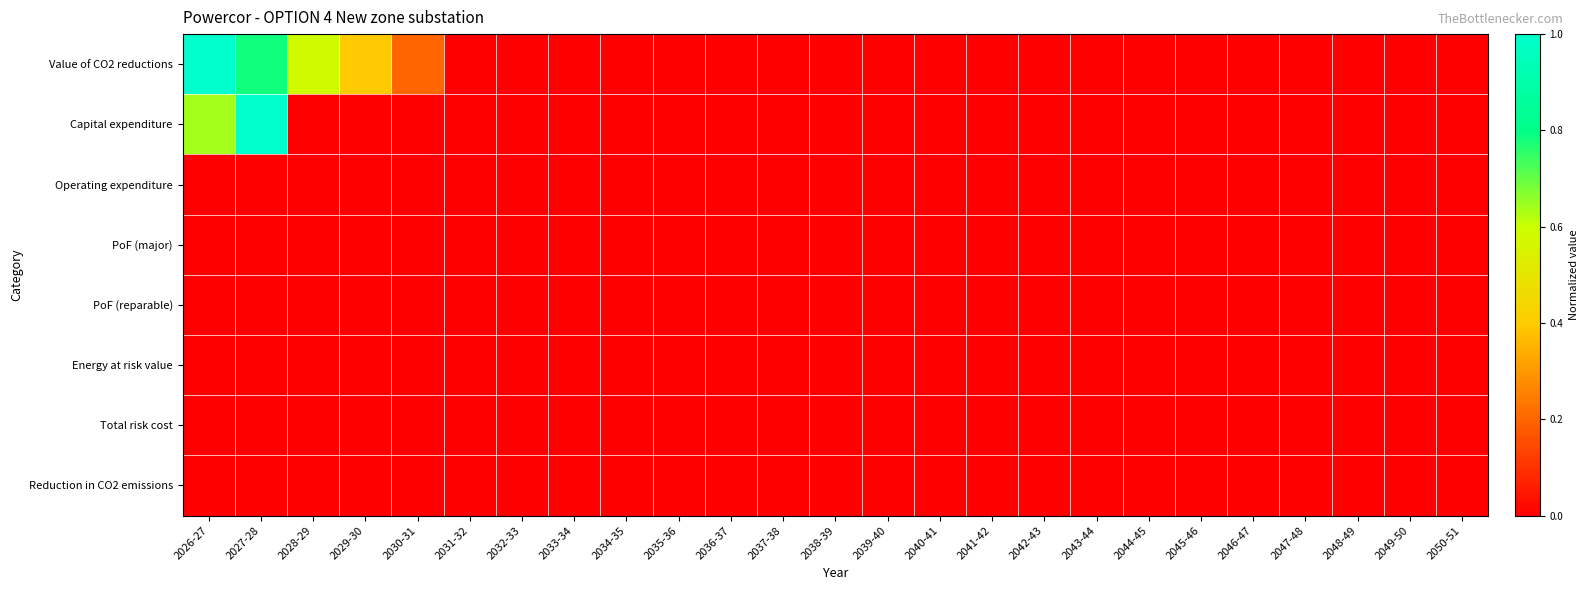

Reading right to left, what are all the values shown in this chart?

Value of CO2 reductions: 2050-51=0.0	2049-50=0.0	2048-49=0.0	2047-48=0.0	2046-47=0.0	2045-46=0.0	2044-45=0.0	2043-44=0.0	2042-43=0.0	2041-42=0.0	2040-41=0.0	2039-40=0.0	2038-39=0.0	2037-38=0.0	2036-37=0.0	2035-36=0.0	2034-35=0.0	2033-34=0.0	2032-33=0.0	2031-32=0.0	2030-31=0.2	2029-30=0.4	2028-29=0.6	2027-28=0.8	2026-27=1.0
Capital expenditure: 2050-51=0.0	2049-50=0.0	2048-49=0.0	2047-48=0.0	2046-47=0.0	2045-46=0.0	2044-45=0.0	2043-44=0.0	2042-43=0.0	2041-42=0.0	2040-41=0.0	2039-40=0.0	2038-39=0.0	2037-38=0.0	2036-37=0.0	2035-36=0.0	2034-35=0.0	2033-34=0.0	2032-33=0.0	2031-32=0.0	2030-31=0.0	2029-30=0.0	2028-29=0.0	2027-28=1.0	2026-27=0.6
Operating expenditure: 2050-51=0.0	2049-50=0.0	2048-49=0.0	2047-48=0.0	2046-47=0.0	2045-46=0.0	2044-45=0.0	2043-44=0.0	2042-43=0.0	2041-42=0.0	2040-41=0.0	2039-40=0.0	2038-39=0.0	2037-38=0.0	2036-37=0.0	2035-36=0.0	2034-35=0.0	2033-34=0.0	2032-33=0.0	2031-32=0.0	2030-31=0.0	2029-30=0.0	2028-29=0.0	2027-28=0.0	2026-27=0.0
PoF (major): 2050-51=0.0	2049-50=0.0	2048-49=0.0	2047-48=0.0	2046-47=0.0	2045-46=0.0	2044-45=0.0	2043-44=0.0	2042-43=0.0	2041-42=0.0	2040-41=0.0	2039-40=0.0	2038-39=0.0	2037-38=0.0	2036-37=0.0	2035-36=0.0	2034-35=0.0	2033-34=0.0	2032-33=0.0	2031-32=0.0	2030-31=0.0	2029-30=0.0	2028-29=0.0	2027-28=0.0	2026-27=0.0
PoF (reparable): 2050-51=0.0	2049-50=0.0	2048-49=0.0	2047-48=0.0	2046-47=0.0	2045-46=0.0	2044-45=0.0	2043-44=0.0	2042-43=0.0	2041-42=0.0	2040-41=0.0	2039-40=0.0	2038-39=0.0	2037-38=0.0	2036-37=0.0	2035-36=0.0	2034-35=0.0	2033-34=0.0	2032-33=0.0	2031-32=0.0	2030-31=0.0	2029-30=0.0	2028-29=0.0	2027-28=0.0	2026-27=0.0
Energy at risk value: 2050-51=0.0	2049-50=0.0	2048-49=0.0	2047-48=0.0	2046-47=0.0	2045-46=0.0	2044-45=0.0	2043-44=0.0	2042-43=0.0	2041-42=0.0	2040-41=0.0	2039-40=0.0	2038-39=0.0	2037-38=0.0	2036-37=0.0	2035-36=0.0	2034-35=0.0	2033-34=0.0	2032-33=0.0	2031-32=0.0	2030-31=0.0	2029-30=0.0	2028-29=0.0	2027-28=0.0	2026-27=0.0
Total risk cost: 2050-51=0.0	2049-50=0.0	2048-49=0.0	2047-48=0.0	2046-47=0.0	2045-46=0.0	2044-45=0.0	2043-44=0.0	2042-43=0.0	2041-42=0.0	2040-41=0.0	2039-40=0.0	2038-39=0.0	2037-38=0.0	2036-37=0.0	2035-36=0.0	2034-35=0.0	2033-34=0.0	2032-33=0.0	2031-32=0.0	2030-31=0.0	2029-30=0.0	2028-29=0.0	2027-28=0.0	2026-27=0.0
Reduction in CO2 emissions: 2050-51=0.0	2049-50=0.0	2048-49=0.0	2047-48=0.0	2046-47=0.0	2045-46=0.0	2044-45=0.0	2043-44=0.0	2042-43=0.0	2041-42=0.0	2040-41=0.0	2039-40=0.0	2038-39=0.0	2037-38=0.0	2036-37=0.0	2035-36=0.0	2034-35=0.0	2033-34=0.0	2032-33=0.0	2031-32=0.0	2030-31=0.0	2029-30=0.0	2028-29=0.0	2027-28=0.0	2026-27=0.0